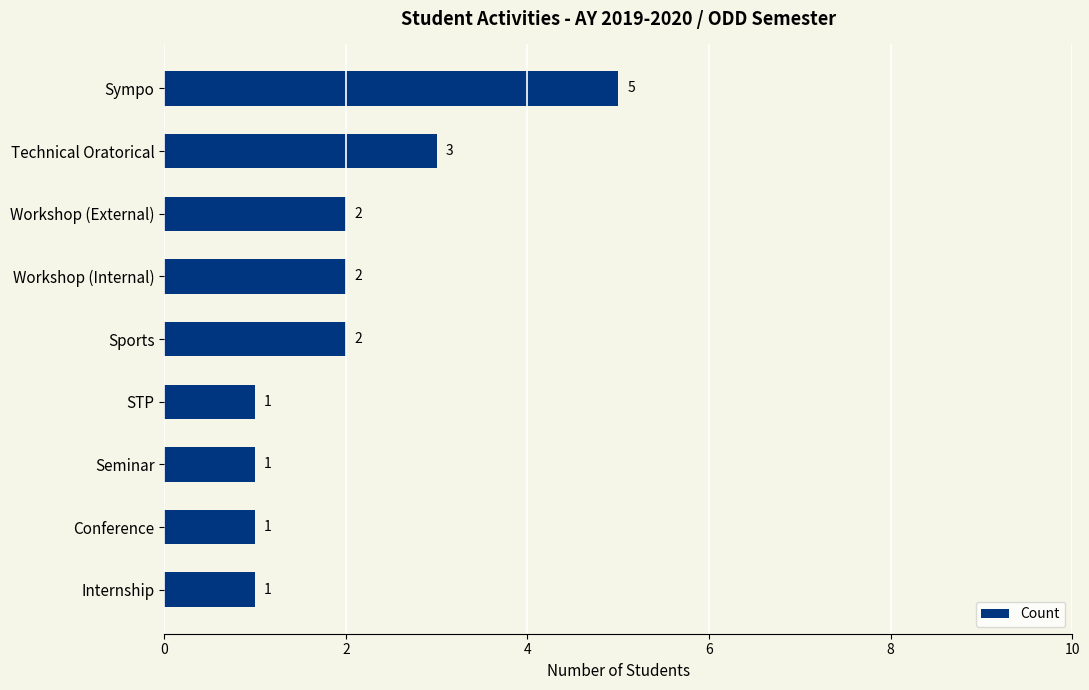

At which label is the value closest to 3?

Technical Oratorical